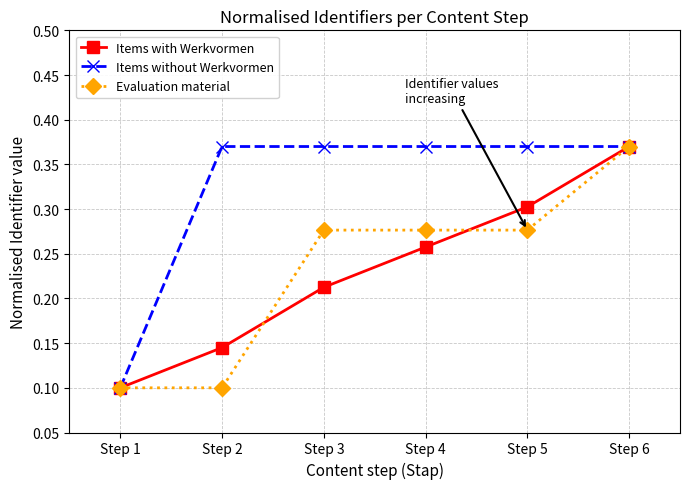

True or false: Evaluation material has a value of 0.1 at Step 2.

True